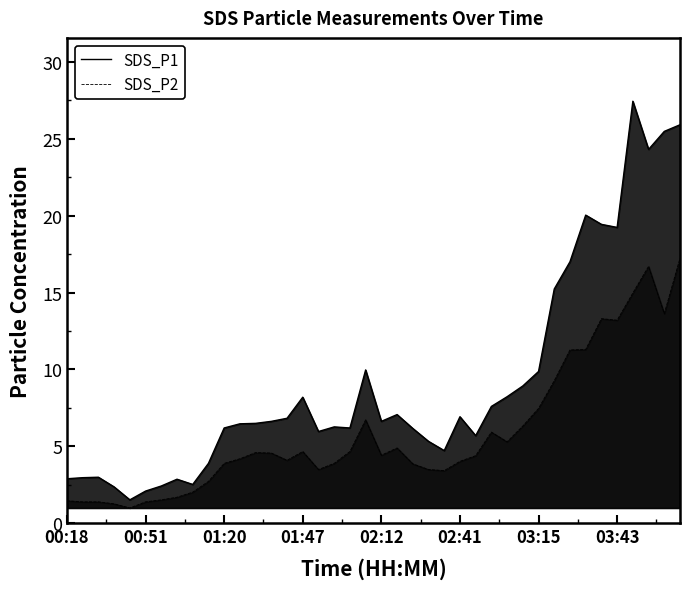

Rank the series at 03:43 from lowest to highest value.

SDS_P2, SDS_P1